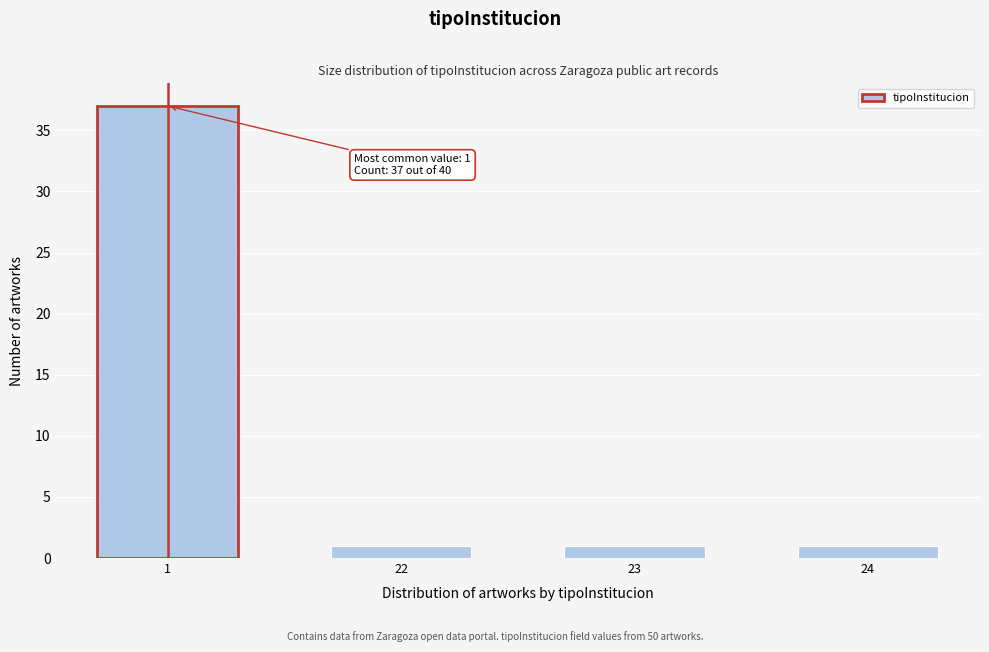

Reading right to left, transcribe all the data shown in this chart.

1	1	1	37